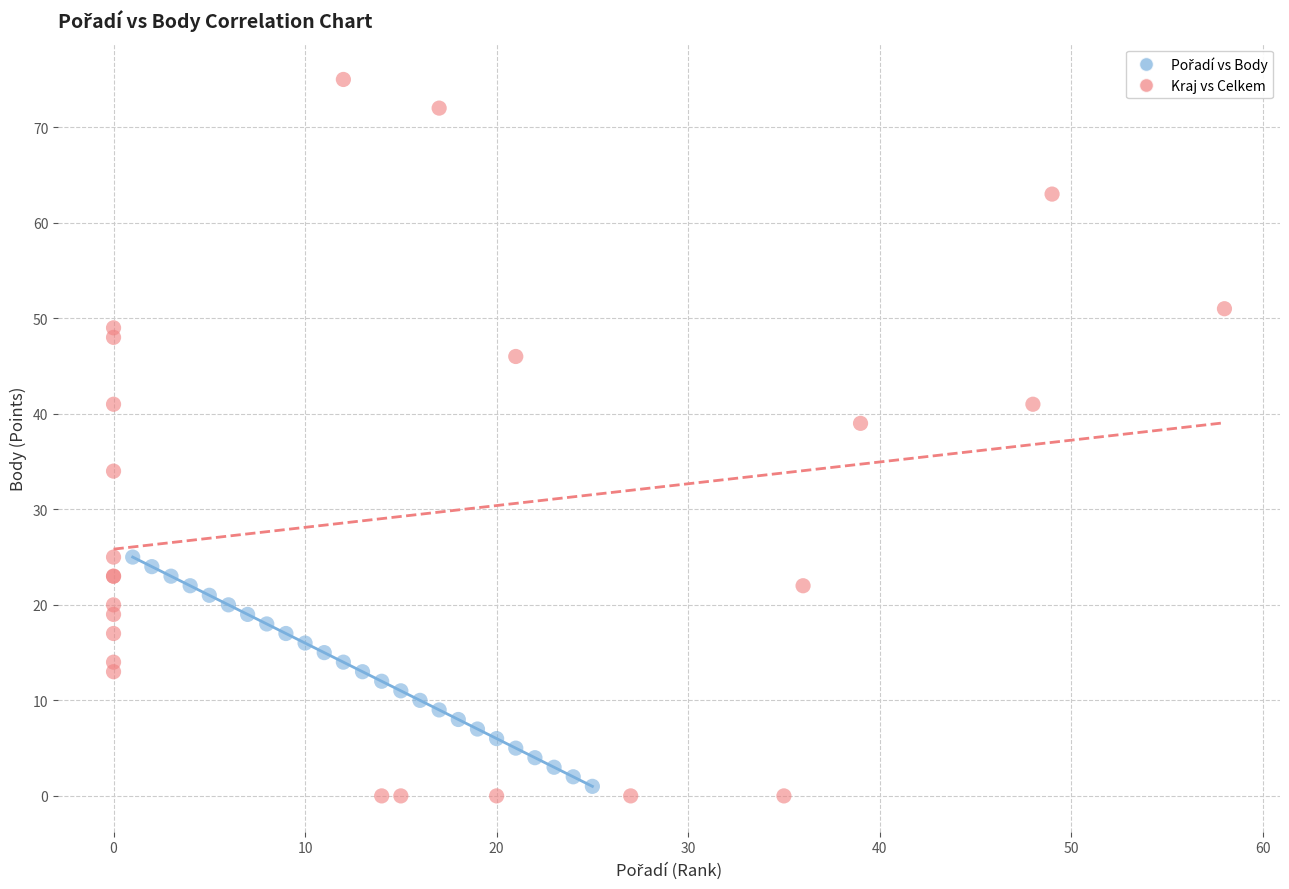

Which series contains the lowest Y value?

Kraj vs Celkem